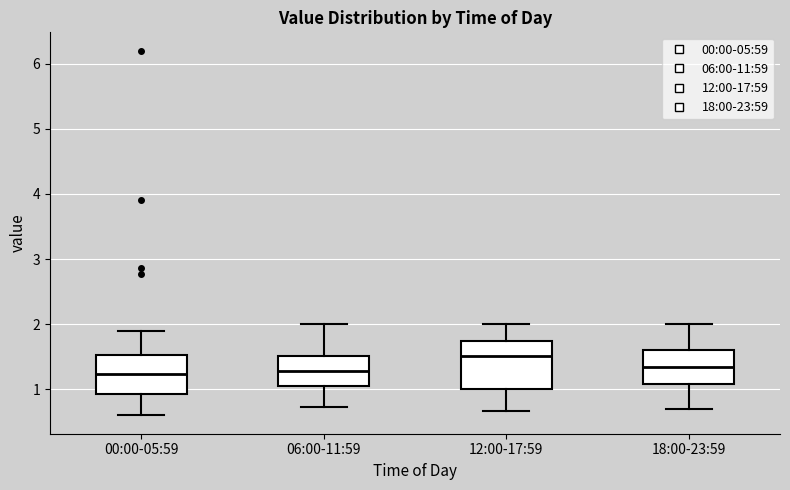

Reading left to right, read every box against the y-axis: the position of its median line, the range the box covers, and the ends of its whiskers. The values are not printed on the chart, so give them approximately, as read against the axis.

00:00-05:59: median 1.2, box 0.9 to 1.5, whiskers 0.6 to 1.9
06:00-11:59: median 1.3, box 1.1 to 1.5, whiskers 0.7 to 2.0
12:00-17:59: median 1.5, box 1.0 to 1.7, whiskers 0.7 to 2.0
18:00-23:59: median 1.4, box 1.1 to 1.6, whiskers 0.7 to 2.0